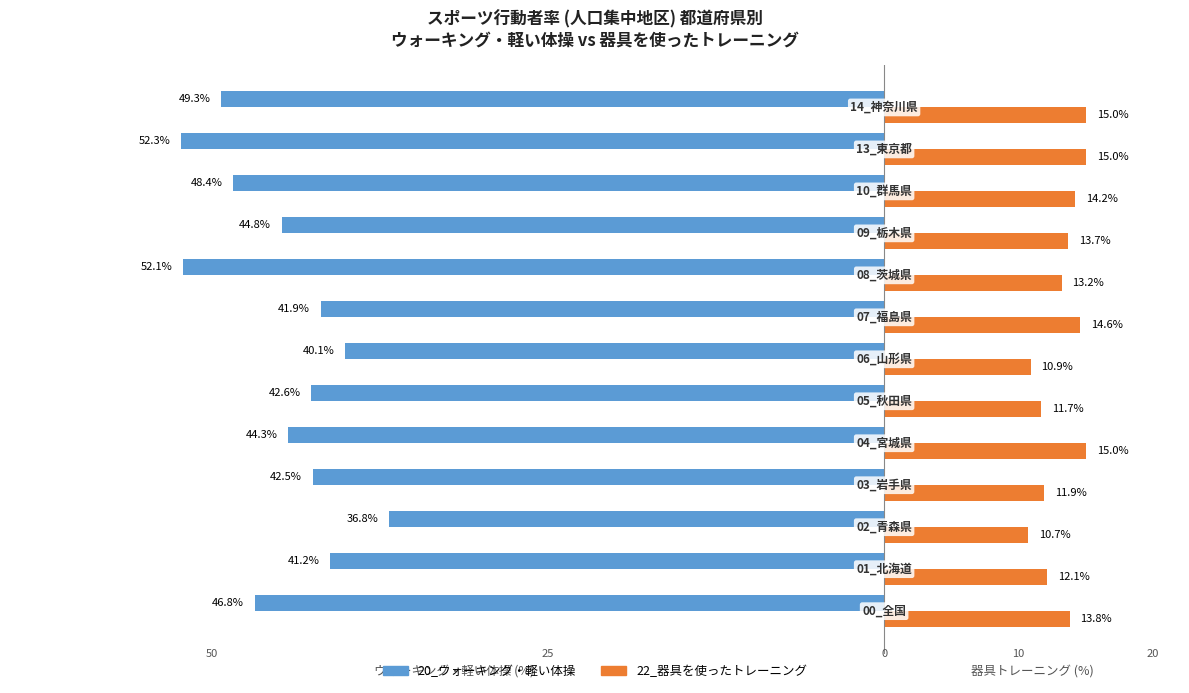

What are all the series names shown in the legend?

20_ウォーキング・軽い体操, 22_器具を使ったトレーニング